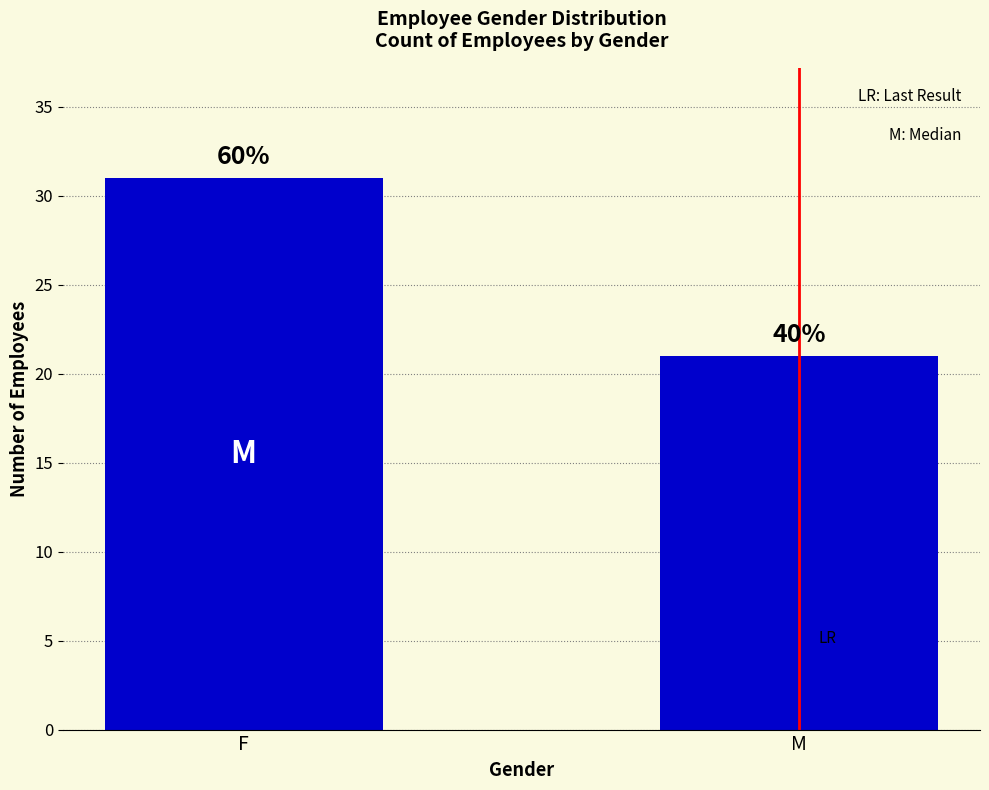

Reading right to left, what are all the values shown in this chart?

21	31